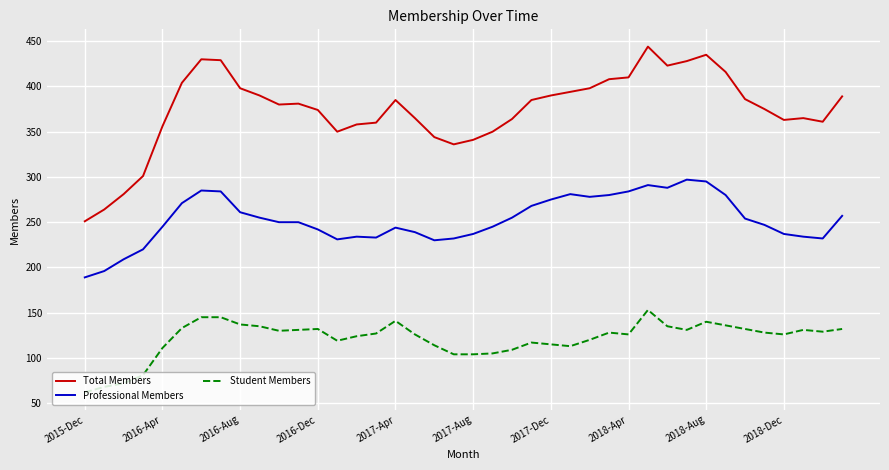

Which series has the largest total across all categories?

Total Members